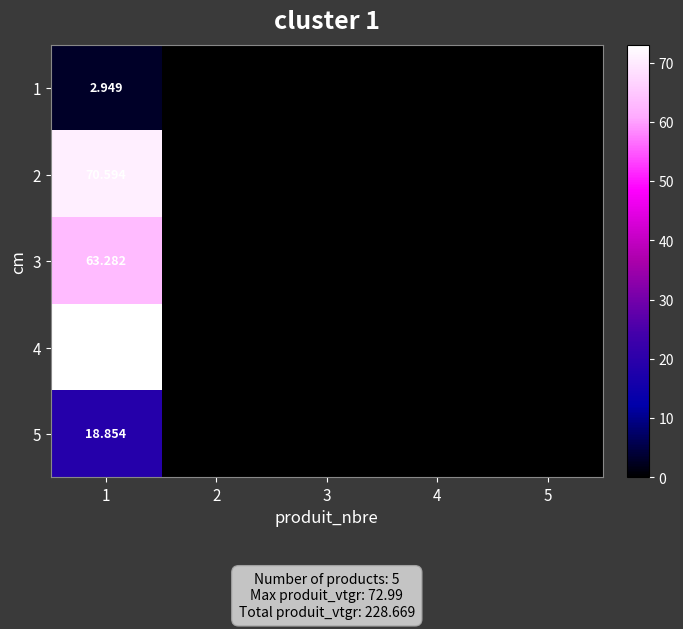

Which has a higher value, 5 or 3?

5